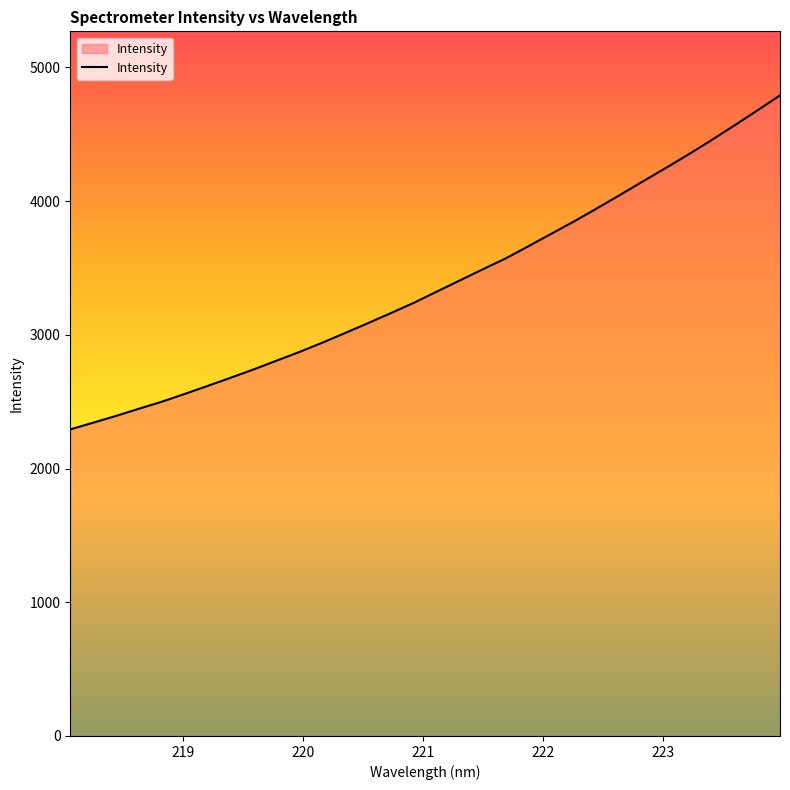

What is the maximum value shown in the chart?

4790.6